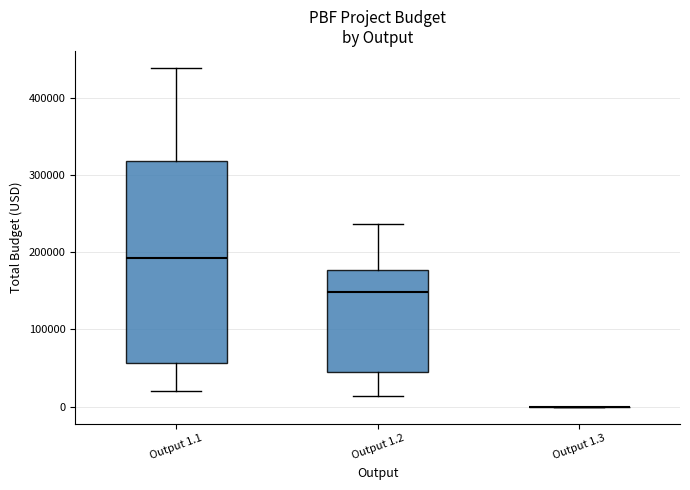

Which box is the tallest, from its lower edge to its upper edge?

Output 1.1